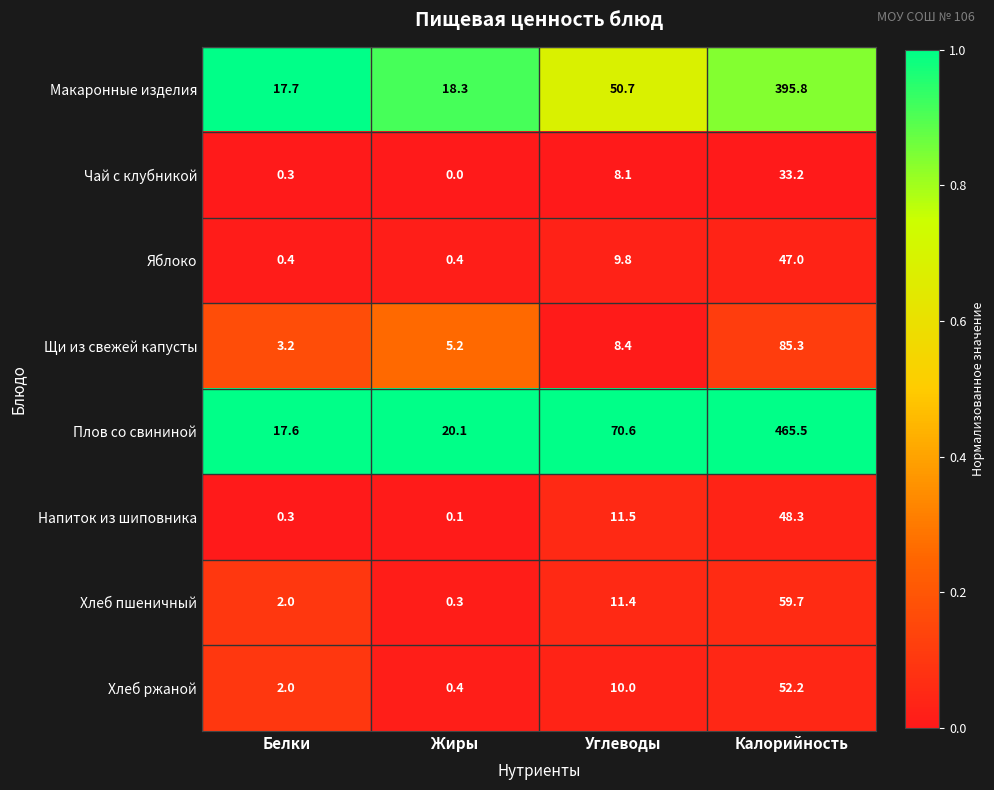

What is the difference between the Плов со свининой values at Белки and Калорийность?

447.9